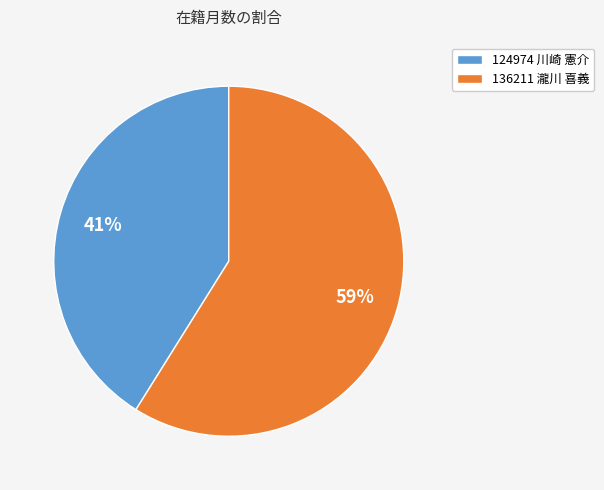

Which slice is the smallest?

124974 川崎 憲介